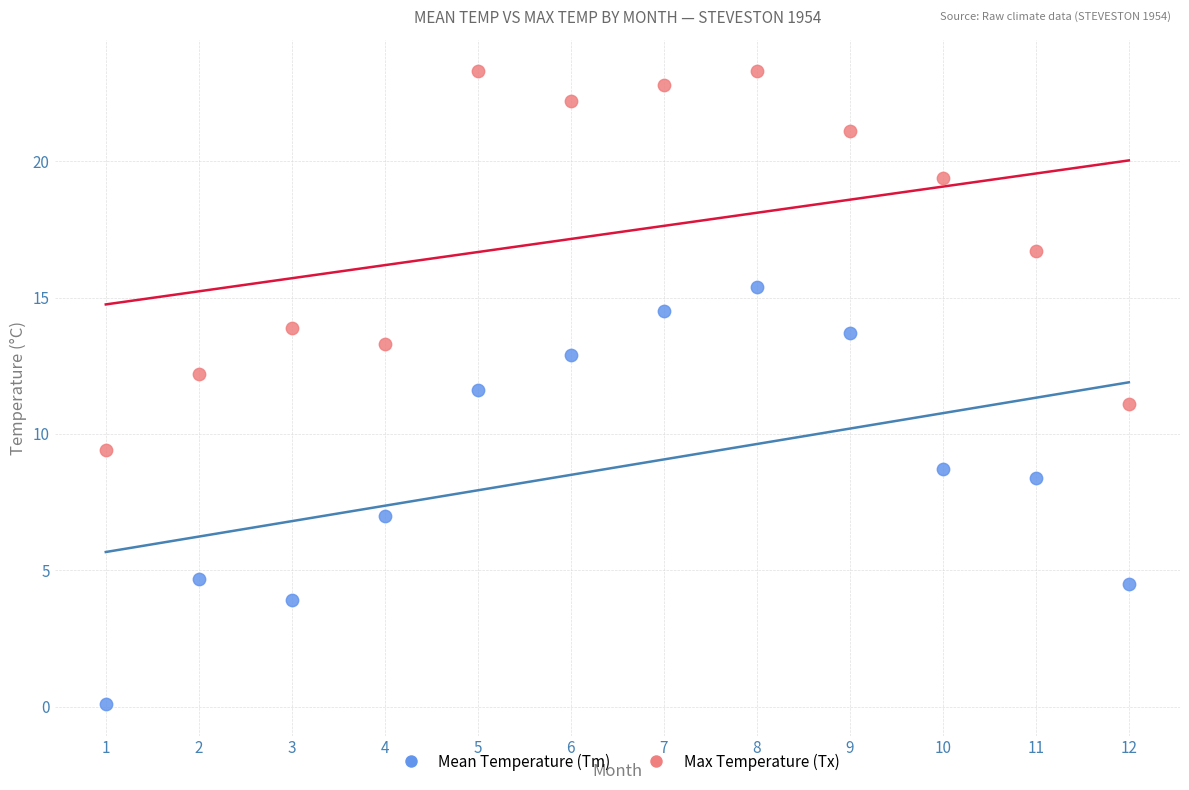

Which series has the widest spread of Y values?

Mean Temperature (Tm)